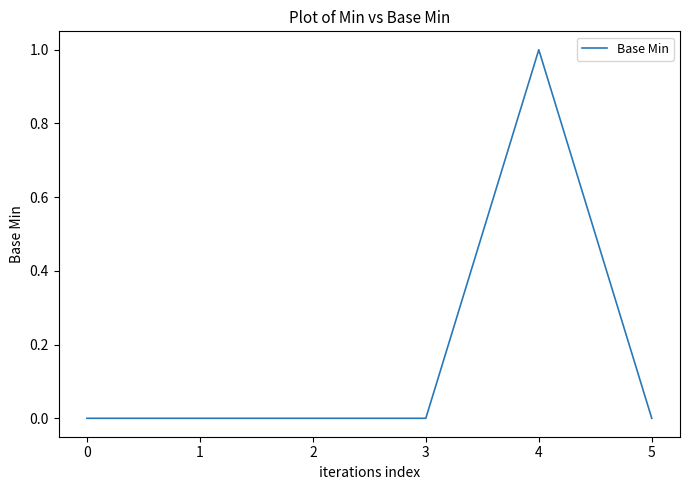

How many distinct data groups are displayed?

1